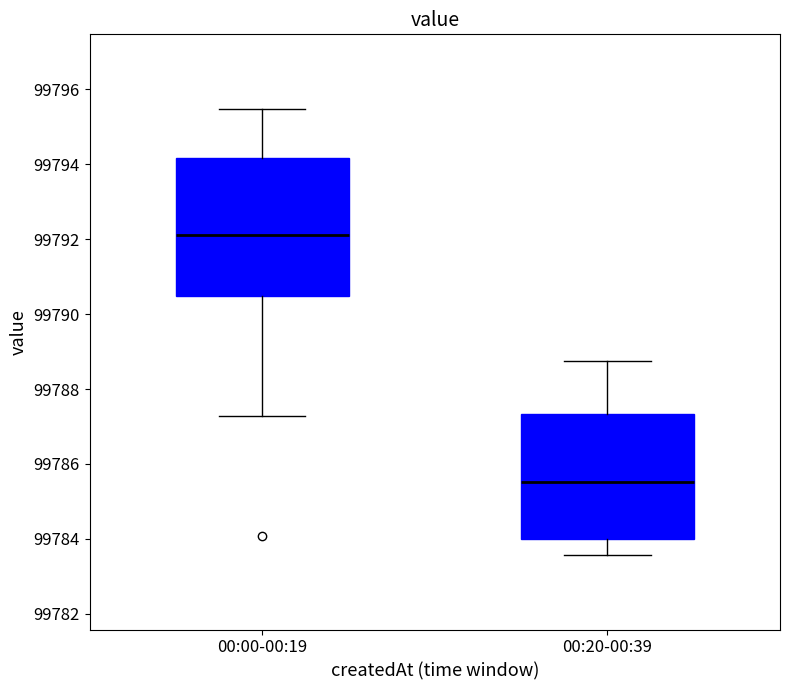

Which box has the highest median line?

00:00-00:19